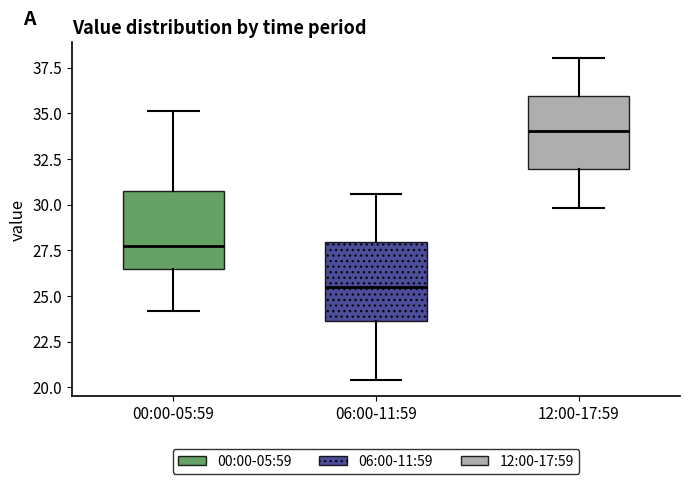

Which box has the lowest median line?

06:00-11:59